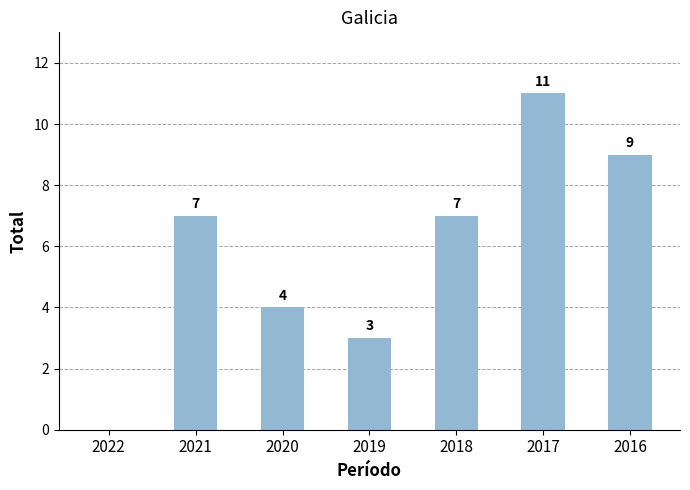

What is the change in value from 2022 to 2018?

+7